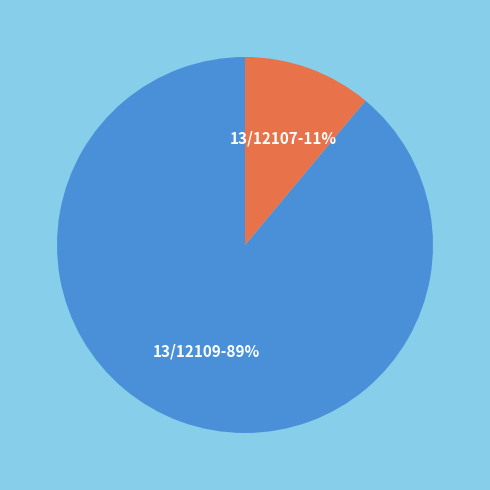

To the nearest percent, what is the average slice percentage?

50%